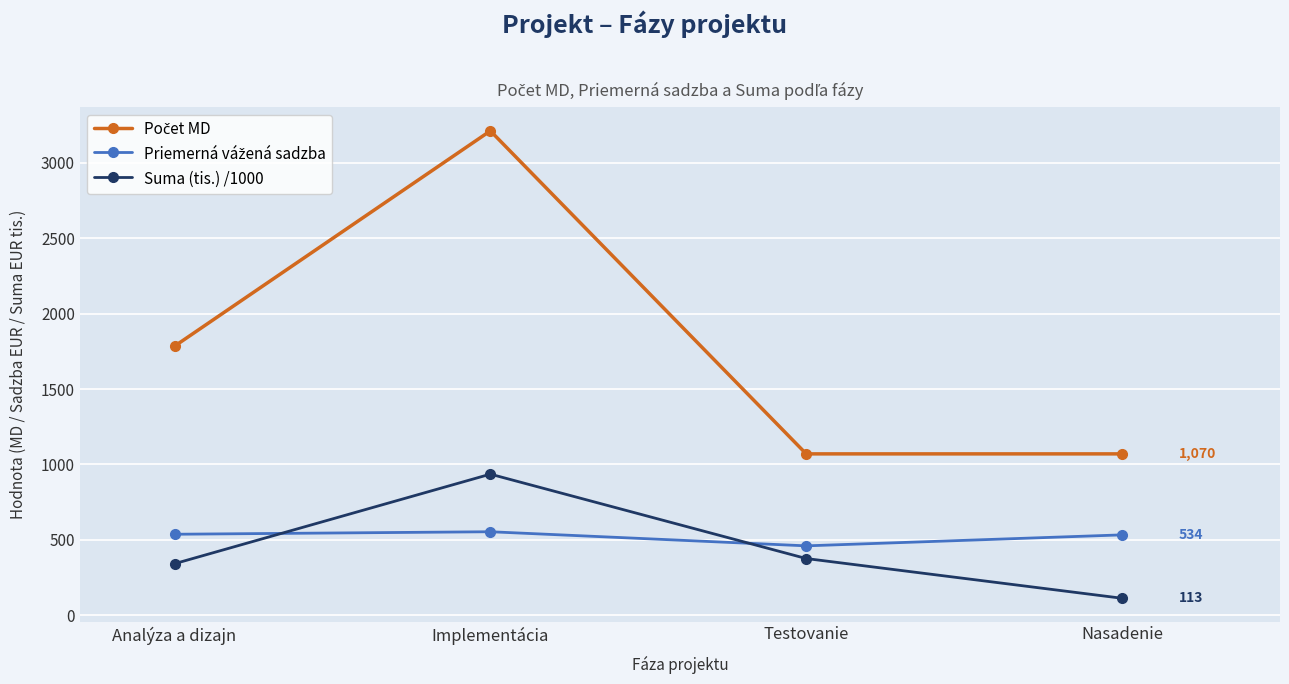

What is the greatest value displayed?

3211.0